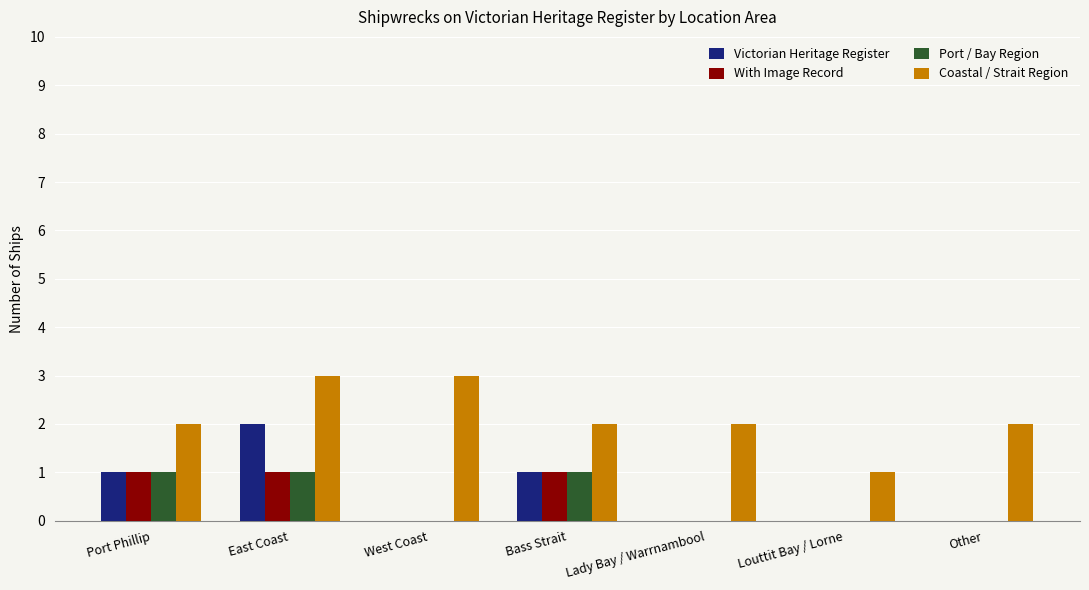

Between Louttit Bay / Lorne and Other, which series saw the biggest shift?

Coastal / Strait Region